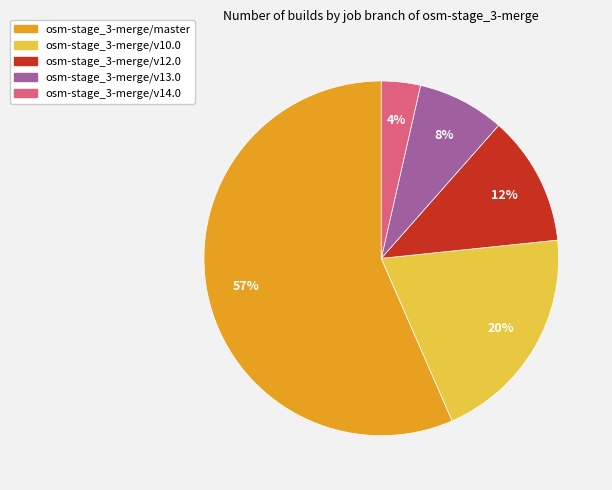

The osm-stage_3-merge/v13.0 slice represents 8% of the pie. True or false?

True